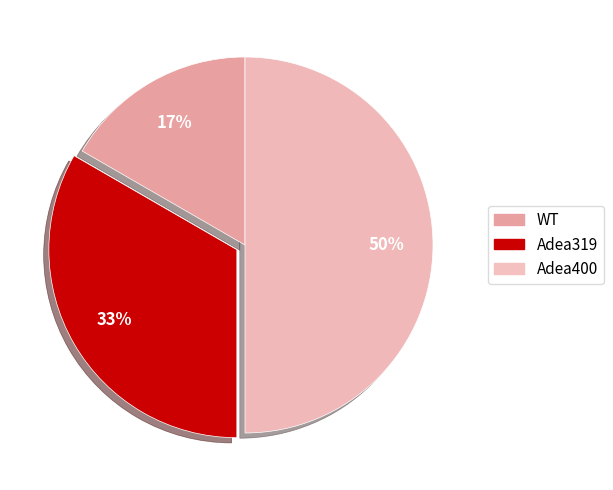

To the nearest percent, what is the combined percentage of WT and Adea400?

67%